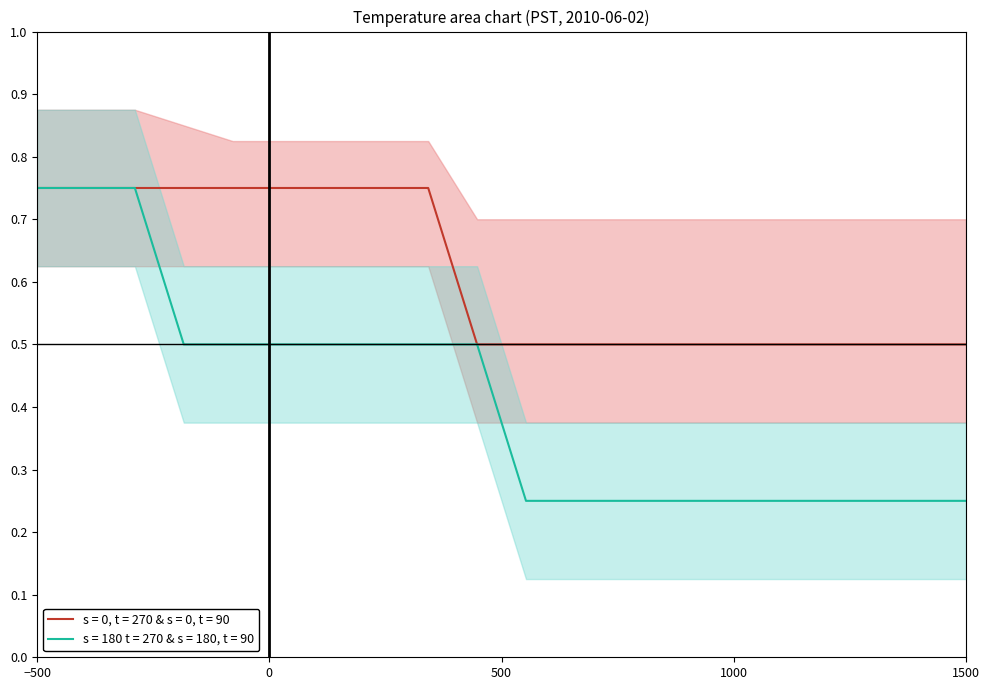

True or false: s = 180 t = 270 & s = 180, t = 90 has more than 0 points higher than both neighbors.

False